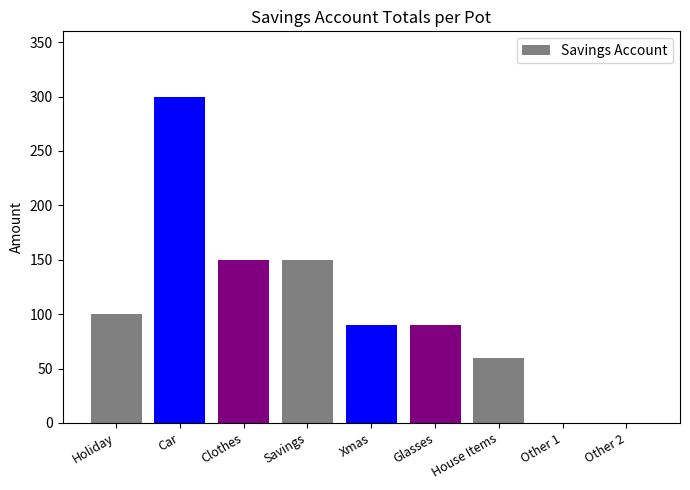

What is the sum of the values at Holiday and Other 1?

100